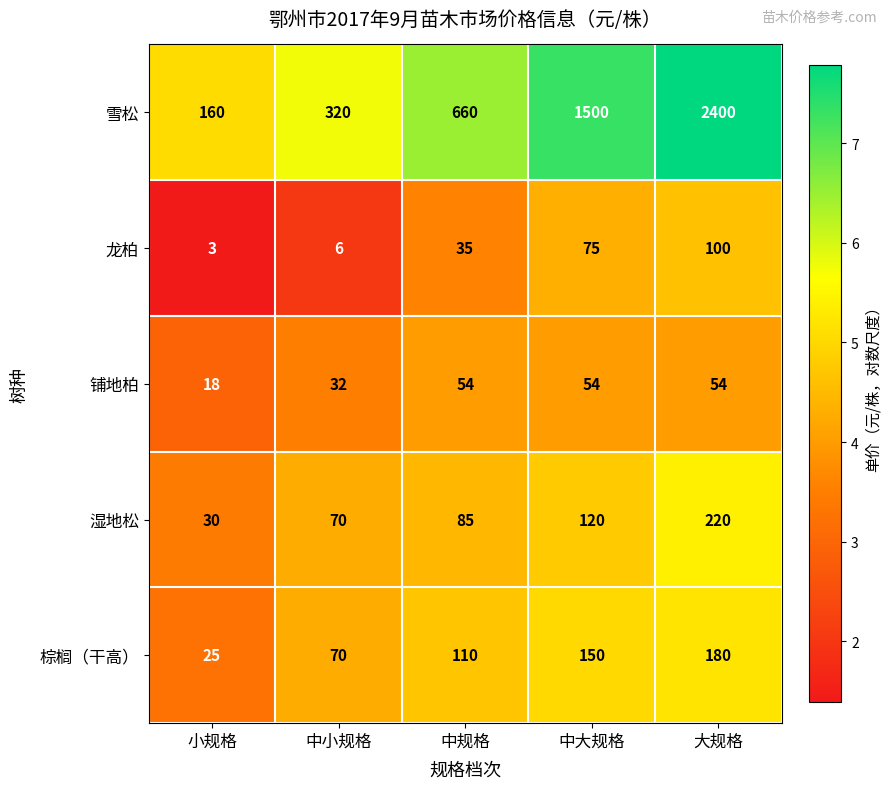

Between 中小规格 and 大规格, which series saw the biggest shift?

雪松